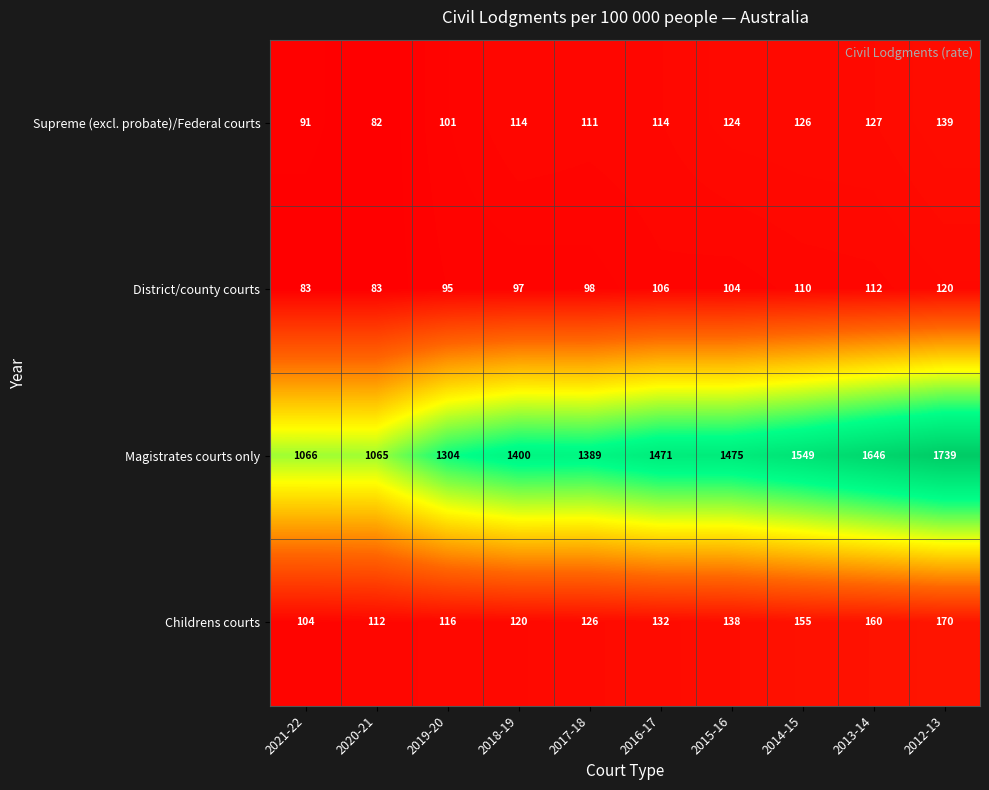

Count the number of data series in this chart.

4